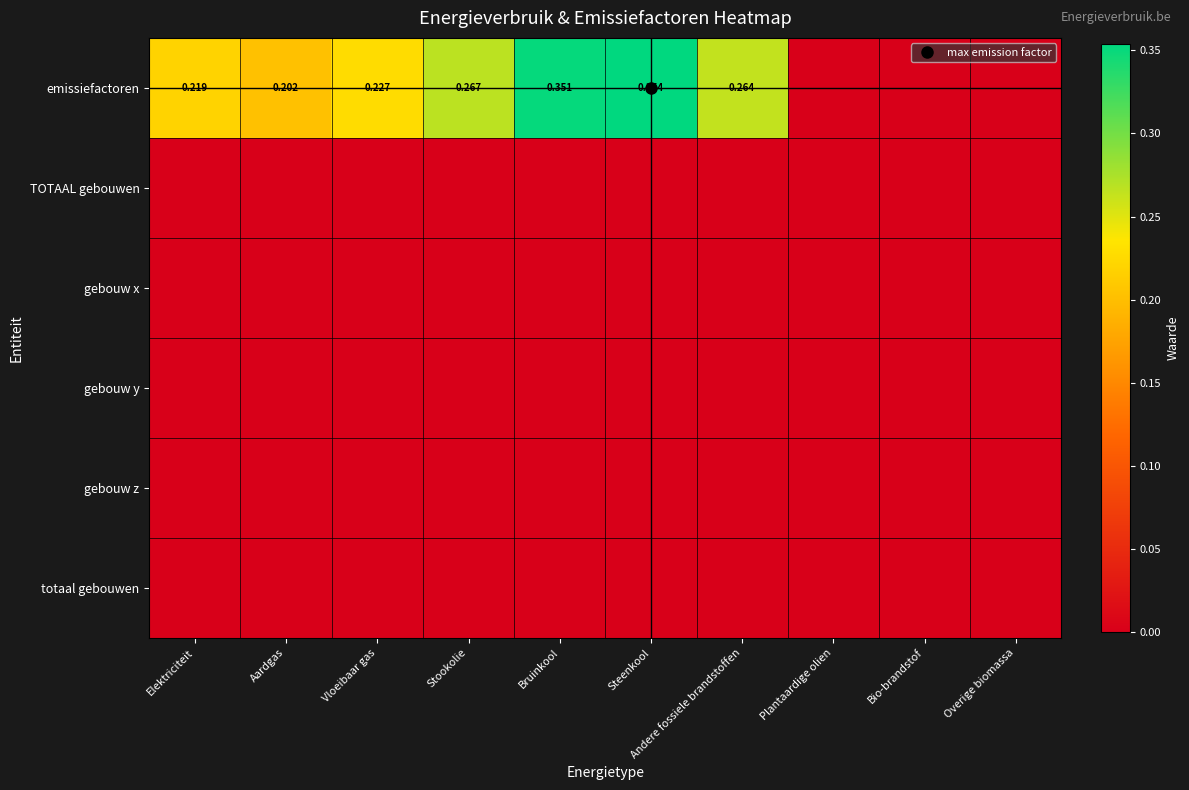

The value of totaal gebouwen at Stookolie is 0.0. True or false?

True